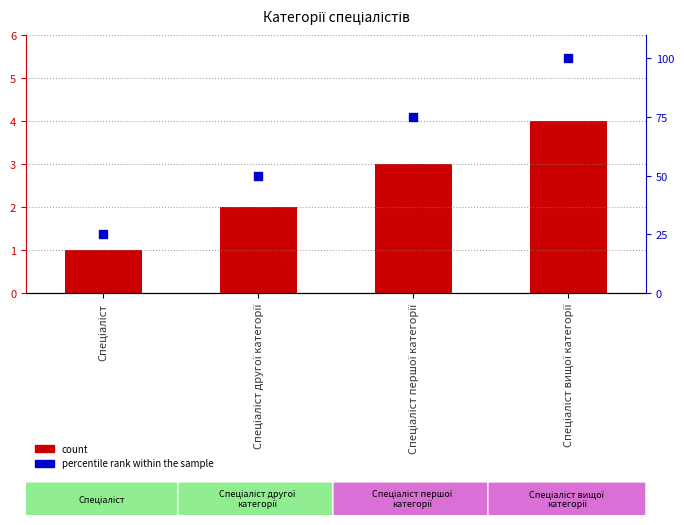

At how many categories does at least one series exceed 14?

4